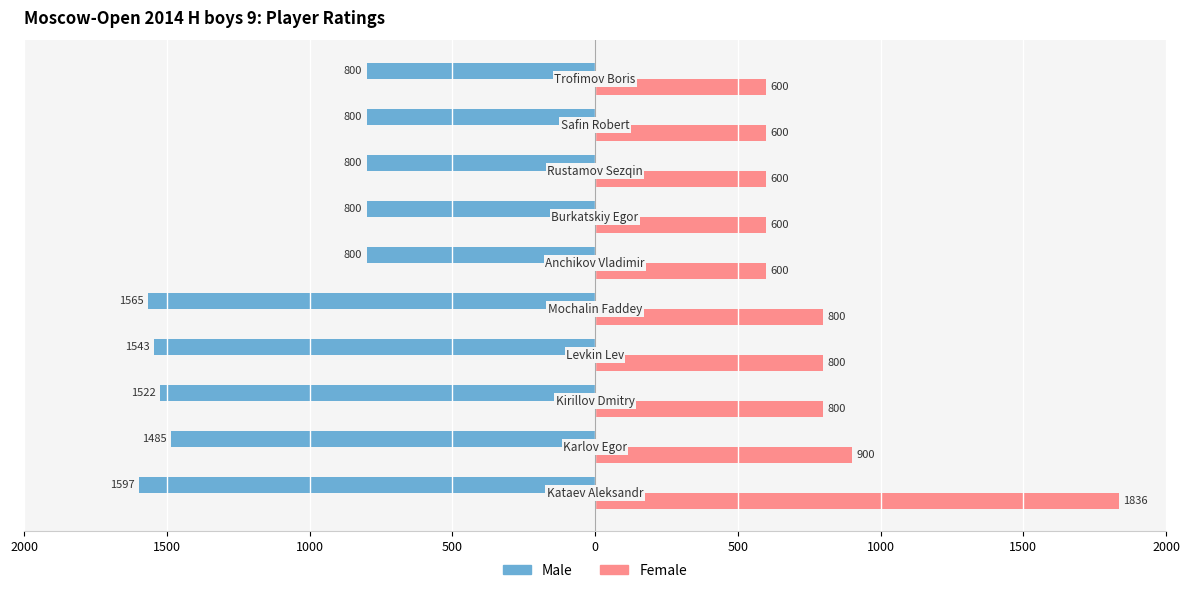

What are all the series names shown in the legend?

Male, Female